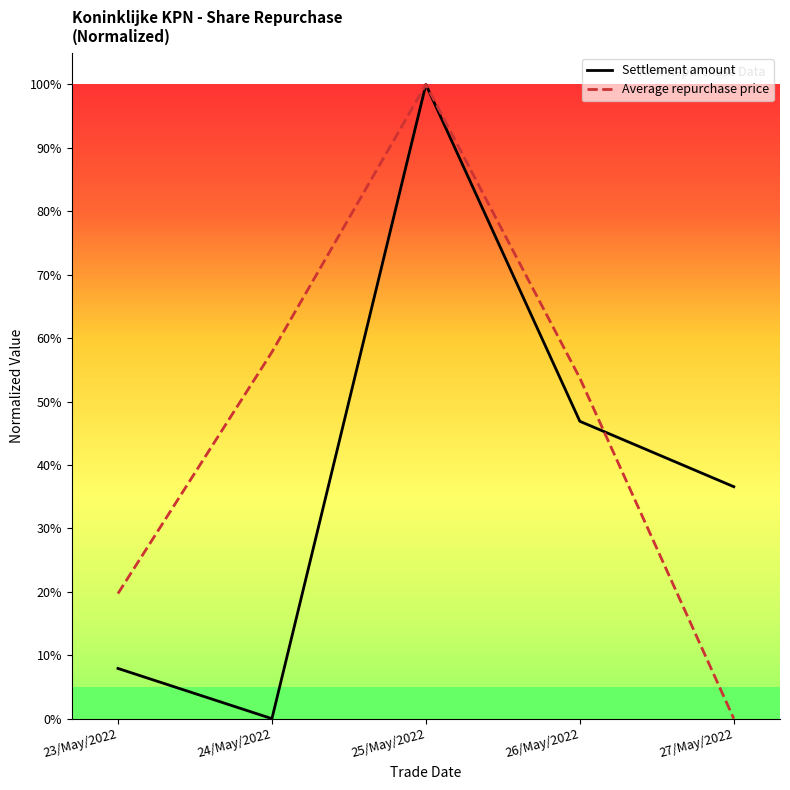

Does the chart have visible grid lines?

No